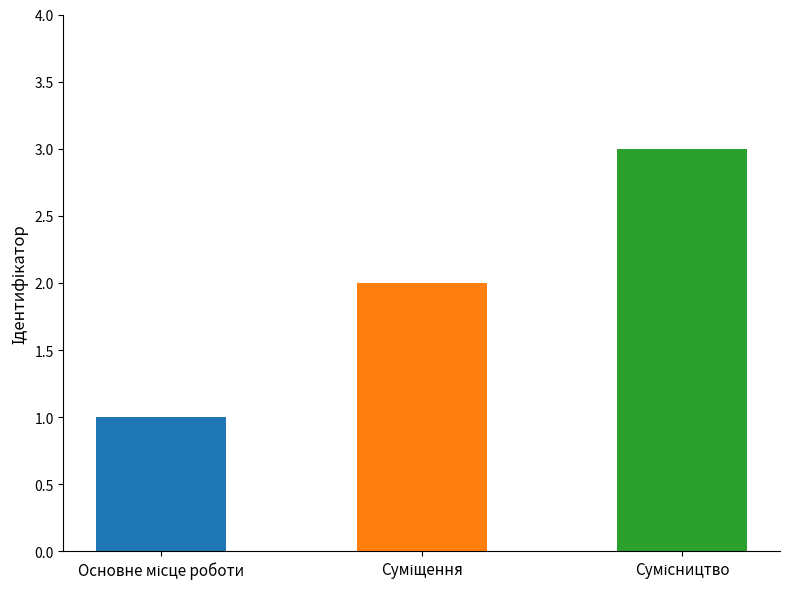

List the labels in order of value, smallest first.

Основне місце роботи, Суміщення, Сумісництво